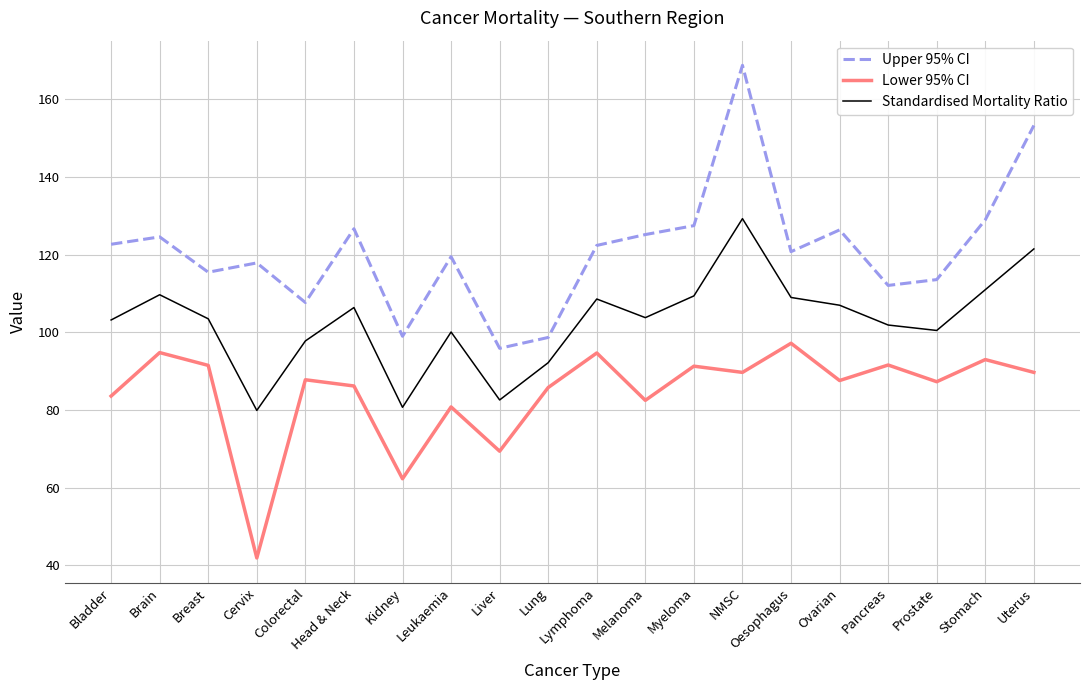

True or false: Lower 95% CI and Upper 95% CI intersect in this chart.

False